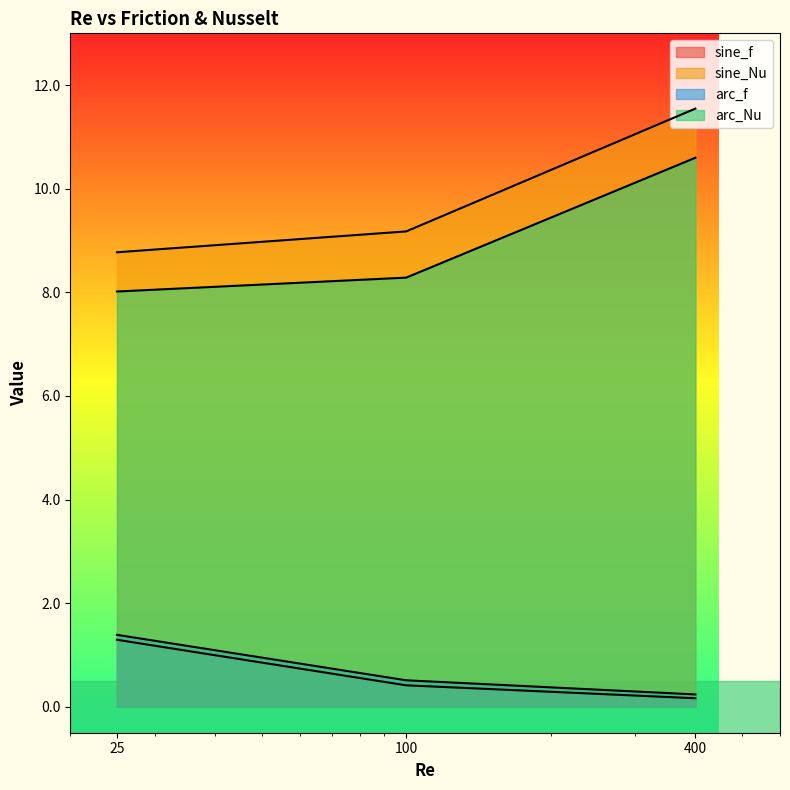

What is the sum of the arc_f values at 25 and 400?

1.6